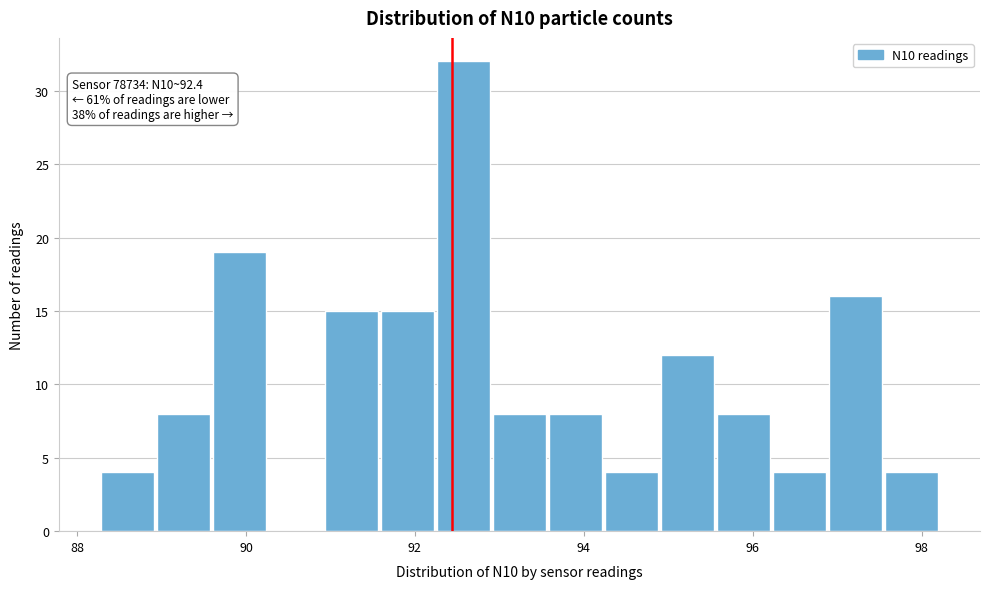

Around what value on the x-axis is the tallest bar? Give the approximate position of its centre, as read against the axis.

92.6